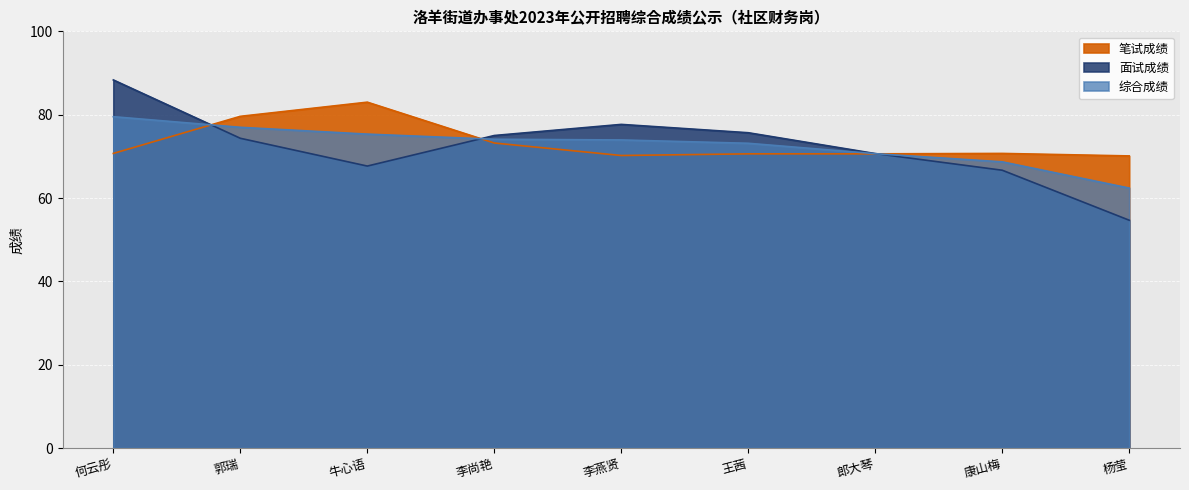

Reading left to right, list all the values displayed in this chart.

笔试成绩: 何云彤=70.7	郭瑞=79.6	牛心语=83.0	李尚艳=73.2	李燕贤=70.2	王茜=70.6	郎大琴=70.6	康山梅=70.7	杨莹=70.1
面试成绩: 何云彤=88.3	郭瑞=74.3	牛心语=67.7	李尚艳=75.0	李燕贤=77.7	王茜=75.7	郎大琴=70.7	康山梅=66.7	杨莹=54.7
综合成绩: 何云彤=79.5	郭瑞=77.0	牛心语=75.3	李尚艳=74.1	李燕贤=73.9	王茜=73.1	郎大琴=70.6	康山梅=68.7	杨莹=62.4